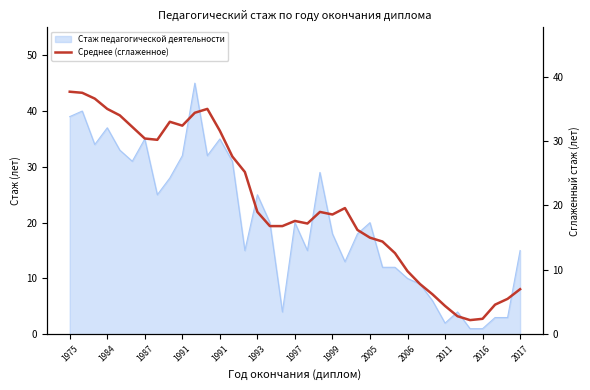

Does the chart display data point markers on the line(s)?

No